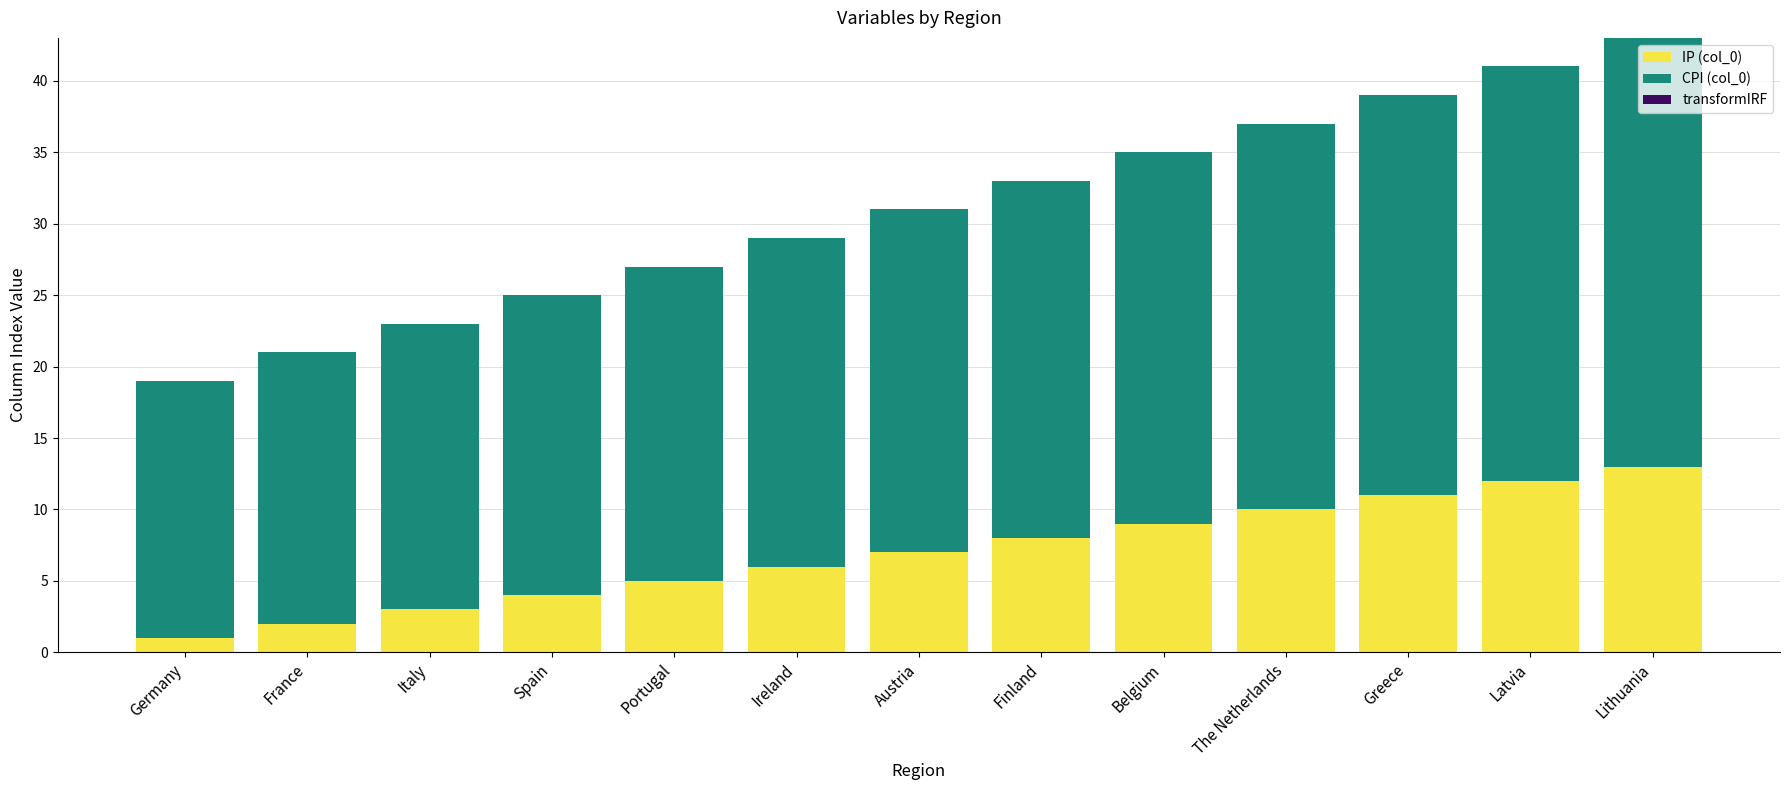

Is it true that IP (col_0) equals 12 at Belgium?

False